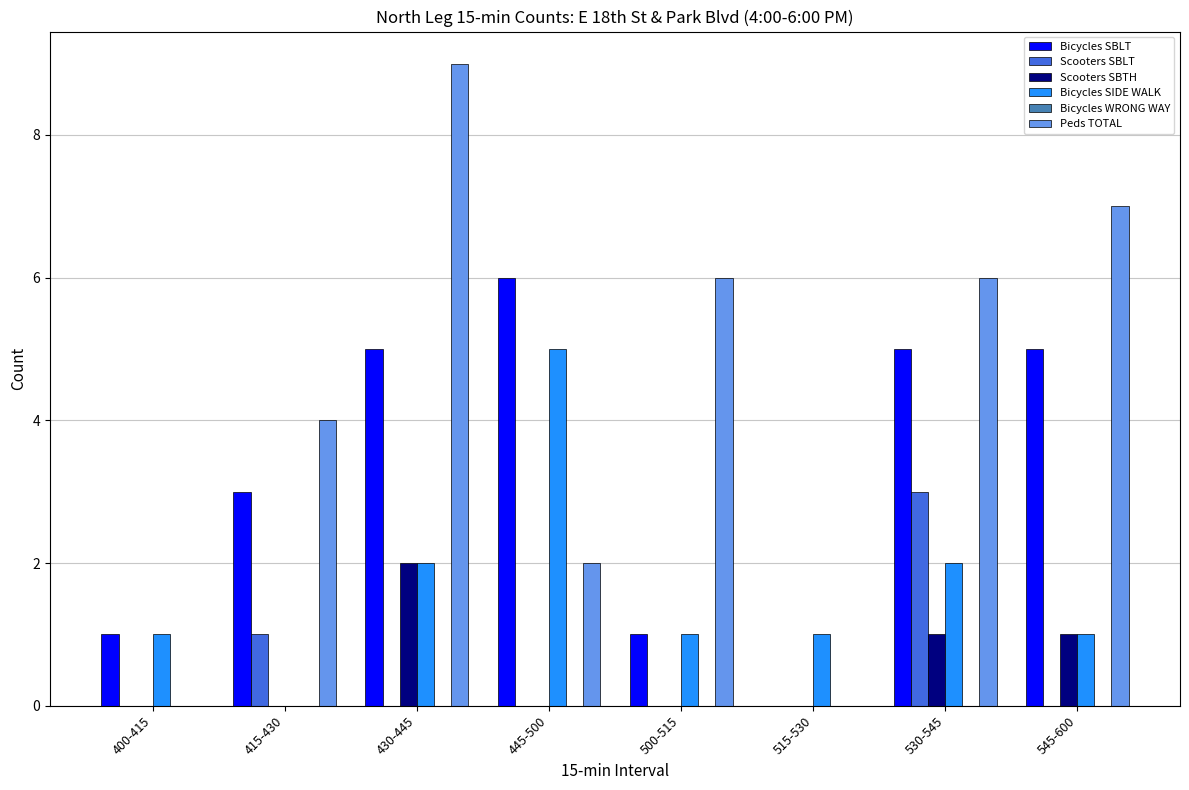

What is the maximum value for Scooters SBLT?

3